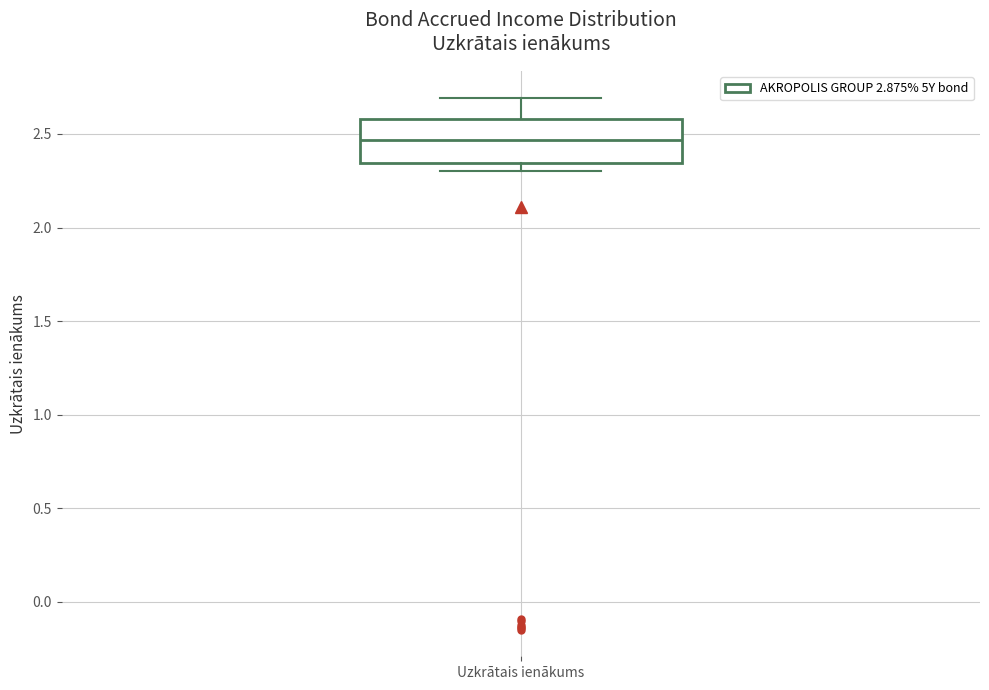

Where does the upper whisker of the box for Uzkrātais ienākums end on the y-axis? The values are not printed on the chart, so give them approximately, as read against the axis.

2.70